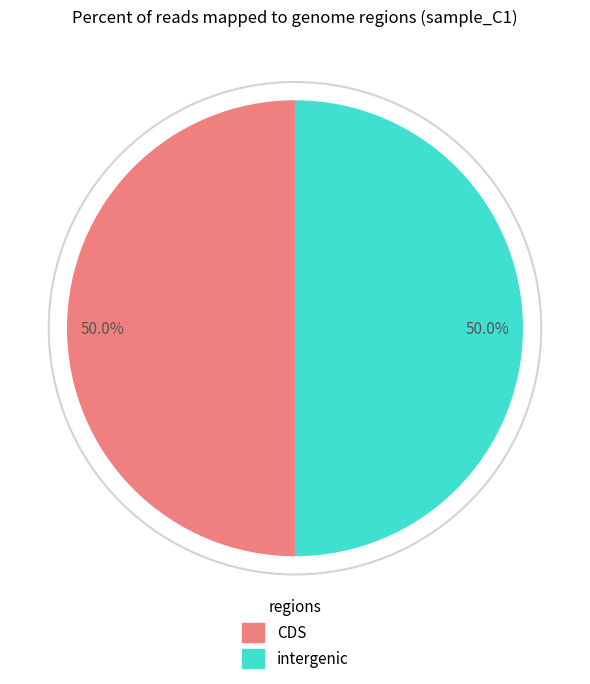

How many segments does this pie chart have?

2